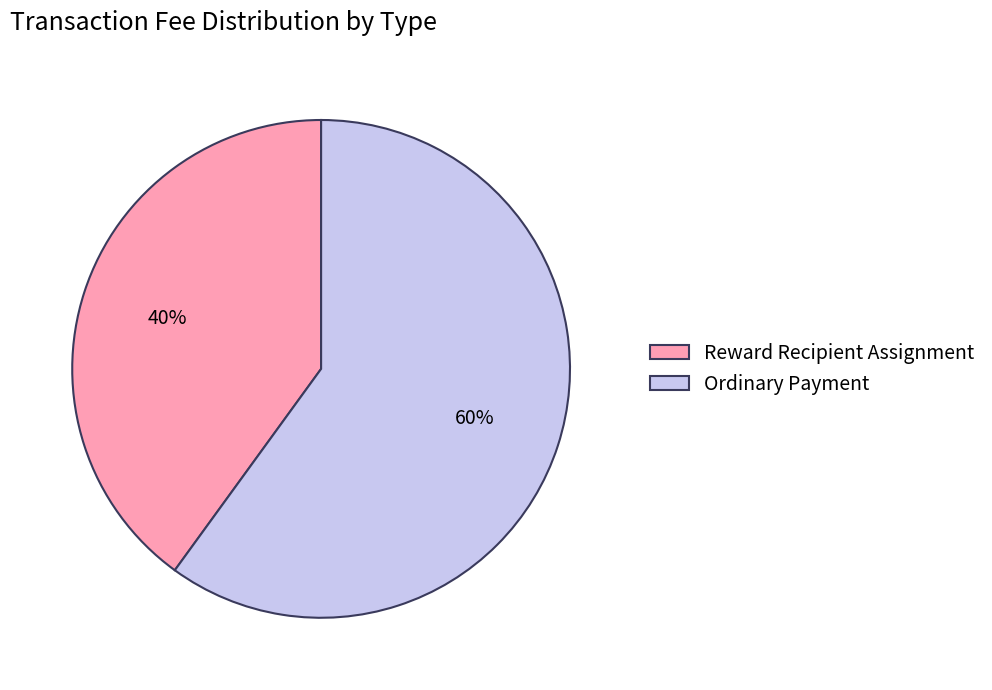

Which category accounts for the majority?

Ordinary Payment